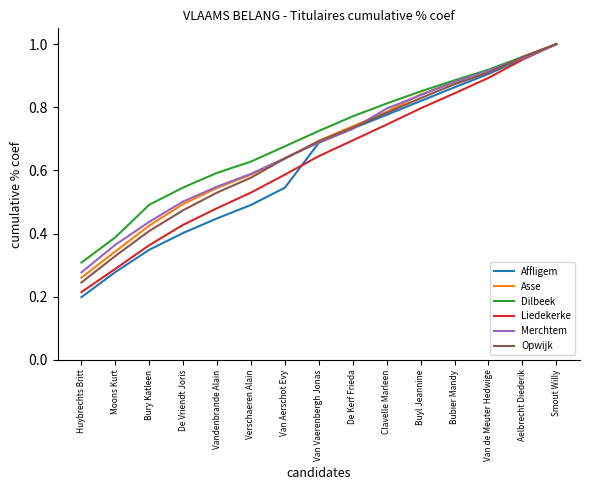

True or false: Dilbeek has more than 1 interior local peaks.

False